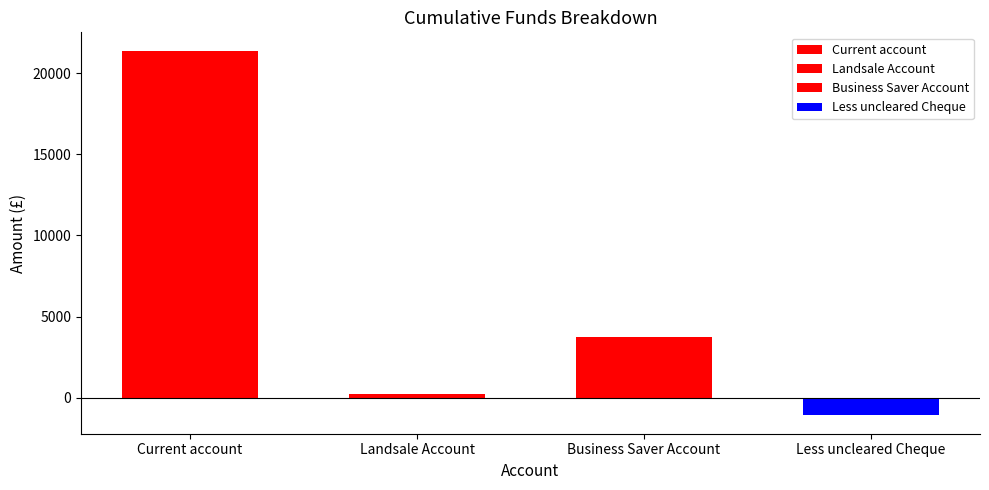

What is the difference between the values at Business Saver Account and Less uncleared Cheque?

4810.3